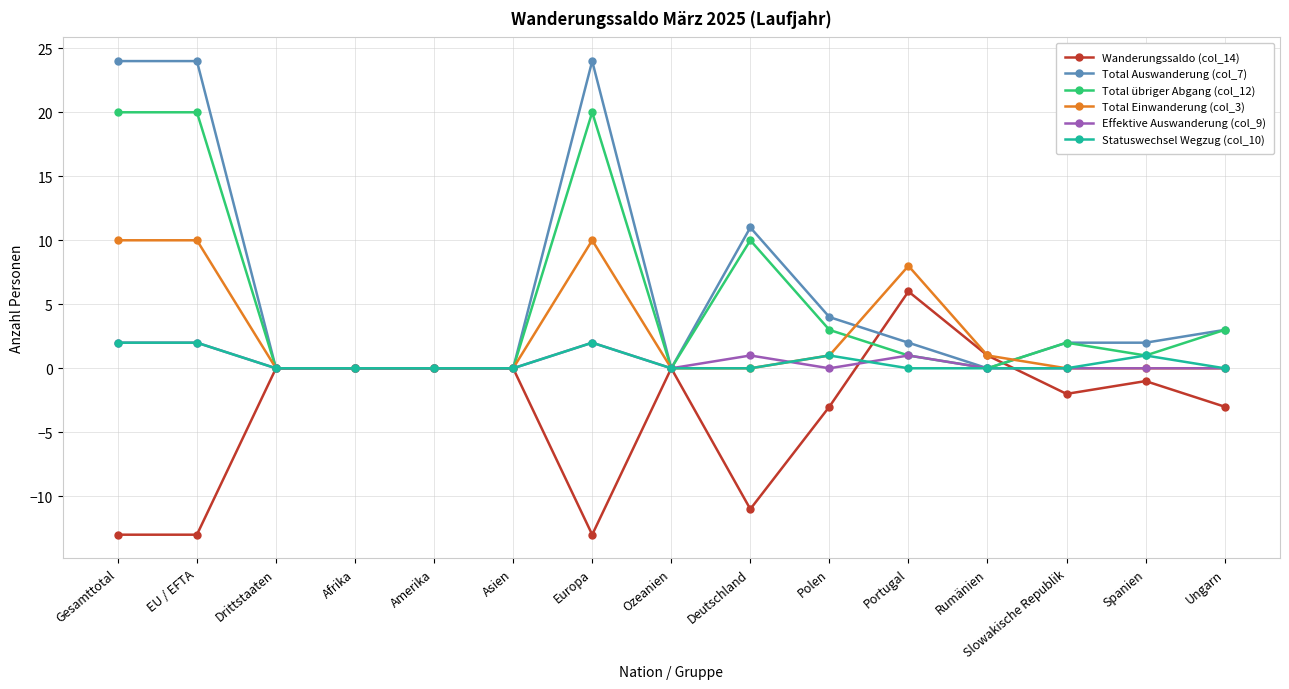

Which series has the largest total across all categories?

Total Auswanderung (col_7)